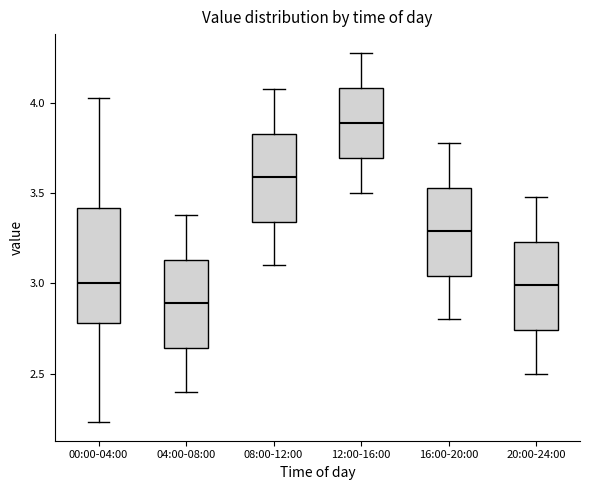

Comparing the boxes themselves (not the whiskers), which one is the tallest?

00:00-04:00